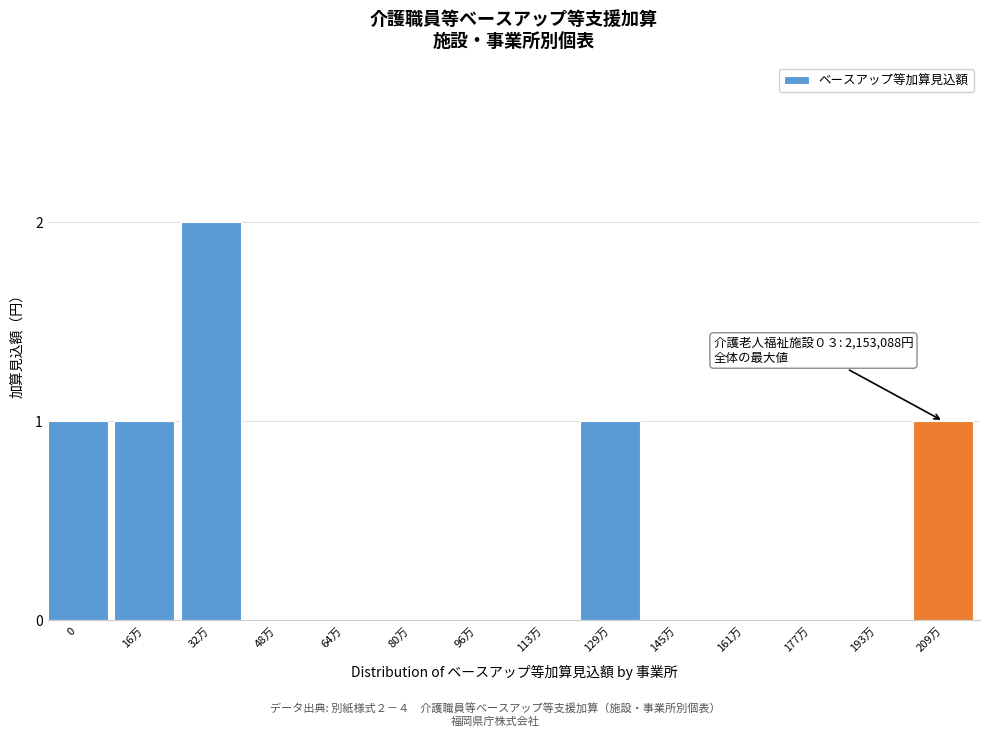

Reading left to right, list all the values displayed in this chart.

0=1	16万=1	32万=2	48万=0	64万=0	80万=0	96万=0	113万=0	129万=1	145万=0	161万=0	177万=0	193万=0	209万=1